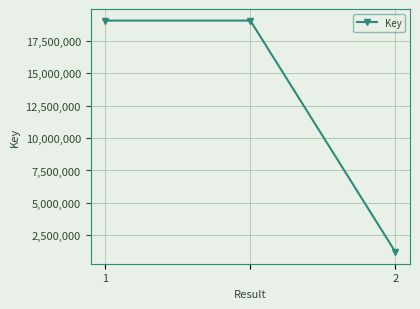

What is the difference between the maximum and minimum values?

17849665